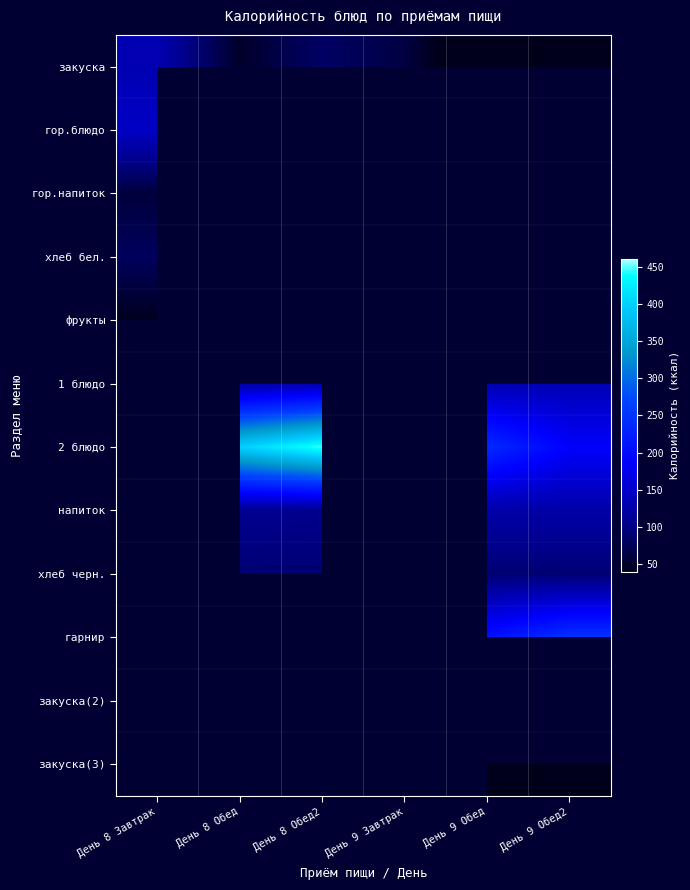

List the series in order of their peak value, highest first.

гор.блюдо, закуска, хлеб бел., фрукты, 1 блюдо, 2 блюдо, напиток, хлеб черн., гарнир, закуска(2), закуска(3), гор.напиток